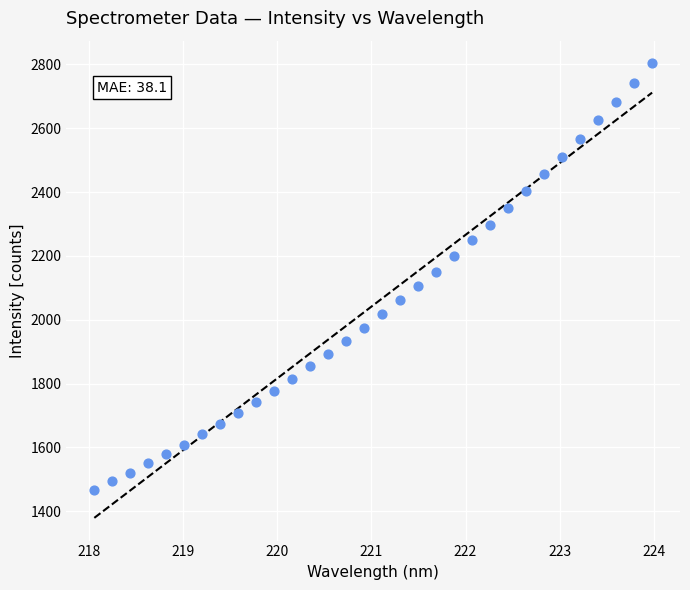

What is the range of X values (max minus min)?

5.9